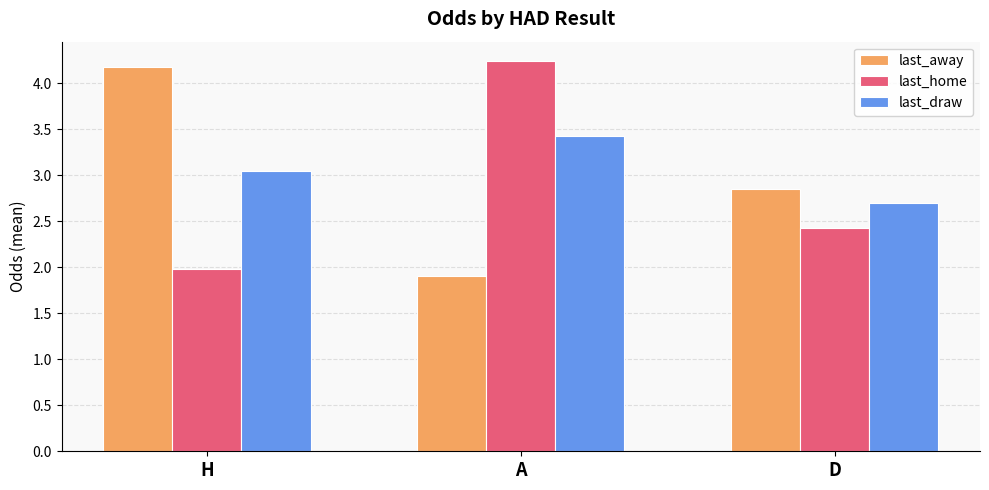

What is the approximate value of last_home at A?

4.2